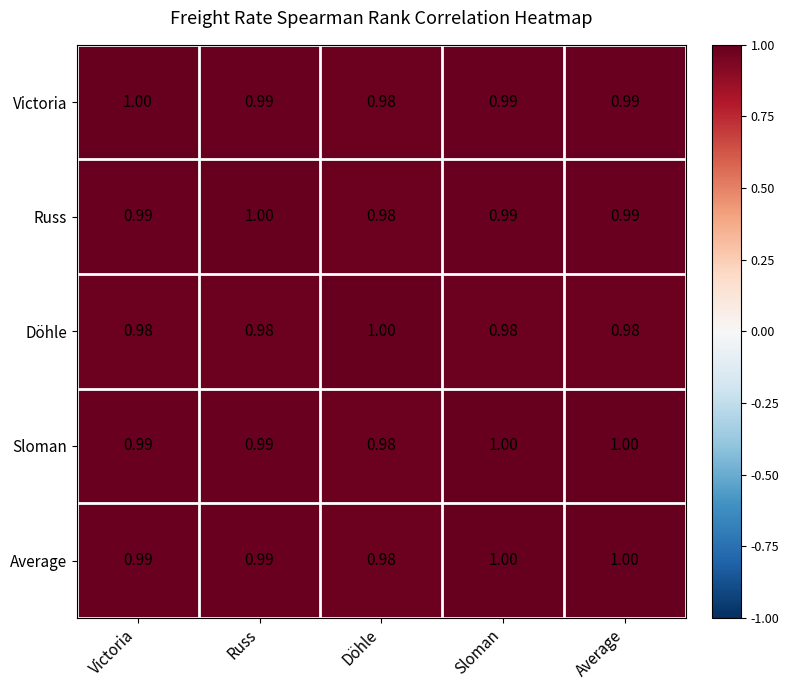

Which category has the lowest value in the Victoria series?

Döhle